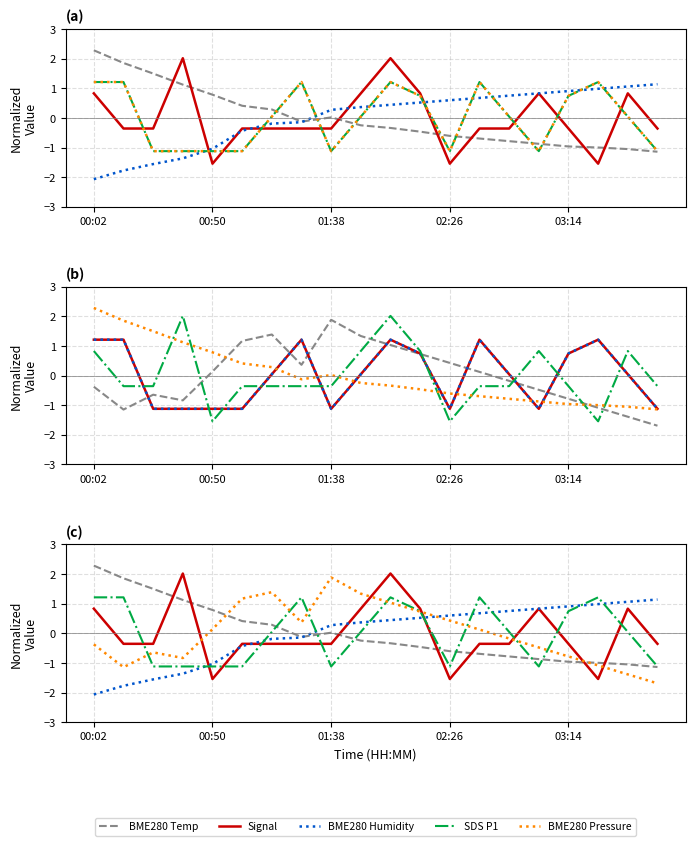

Between 9 and 16, which is larger?

9